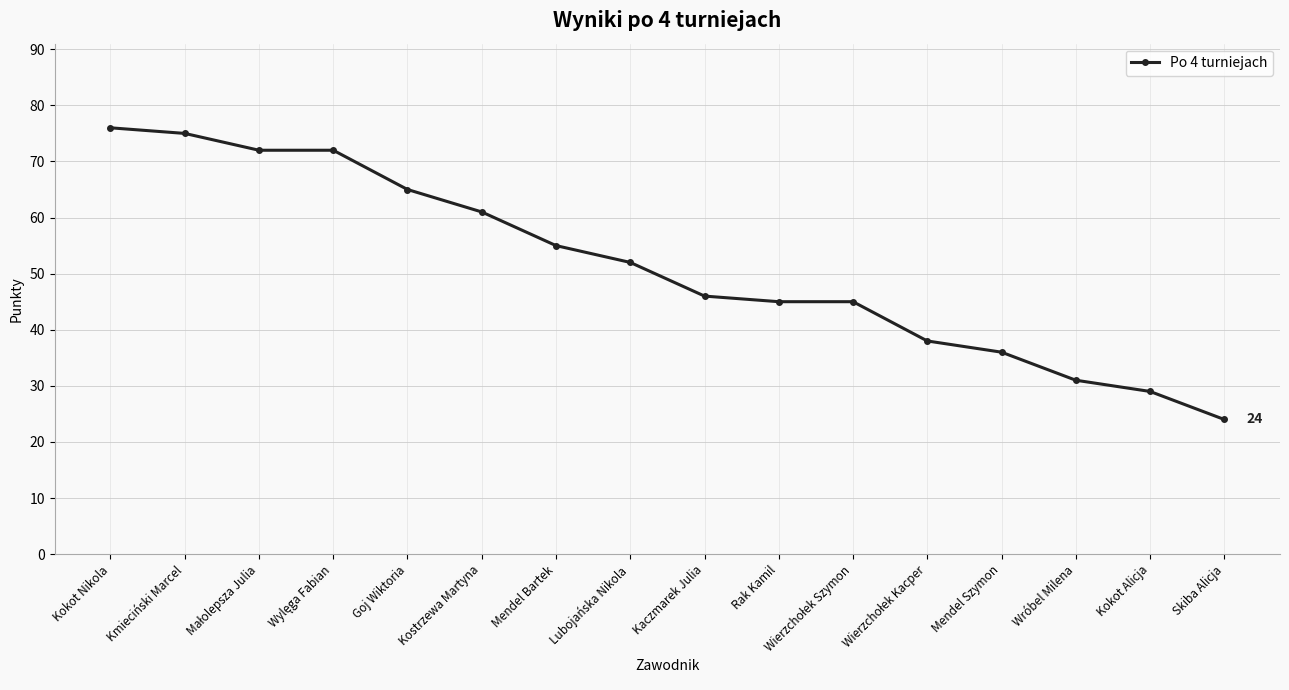

Between Mendel Szymon and Wróbel Milena, which is larger?

Mendel Szymon